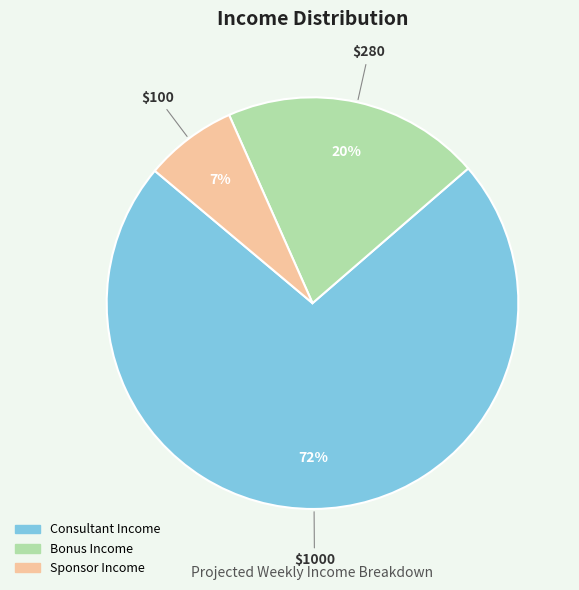

Is it true that Bonus Income is 20% of the pie?

True